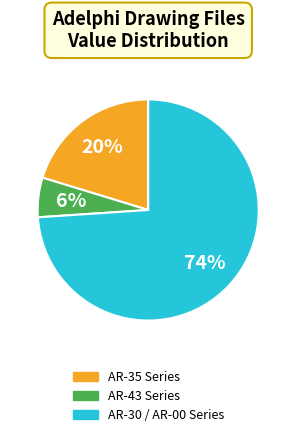

To the nearest percent, what is the average slice percentage?

33%